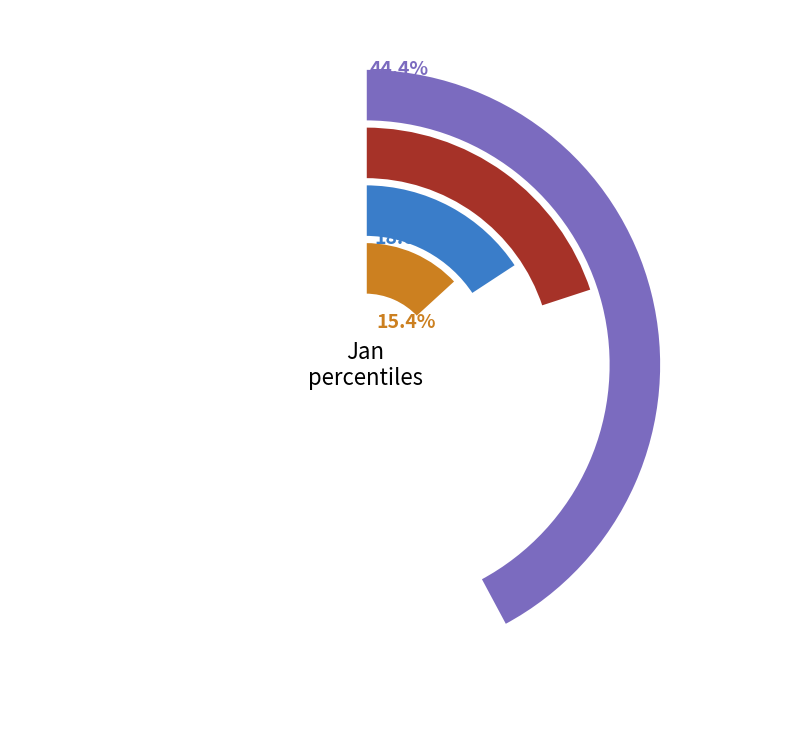

Is pct45 the majority of the pie?

No